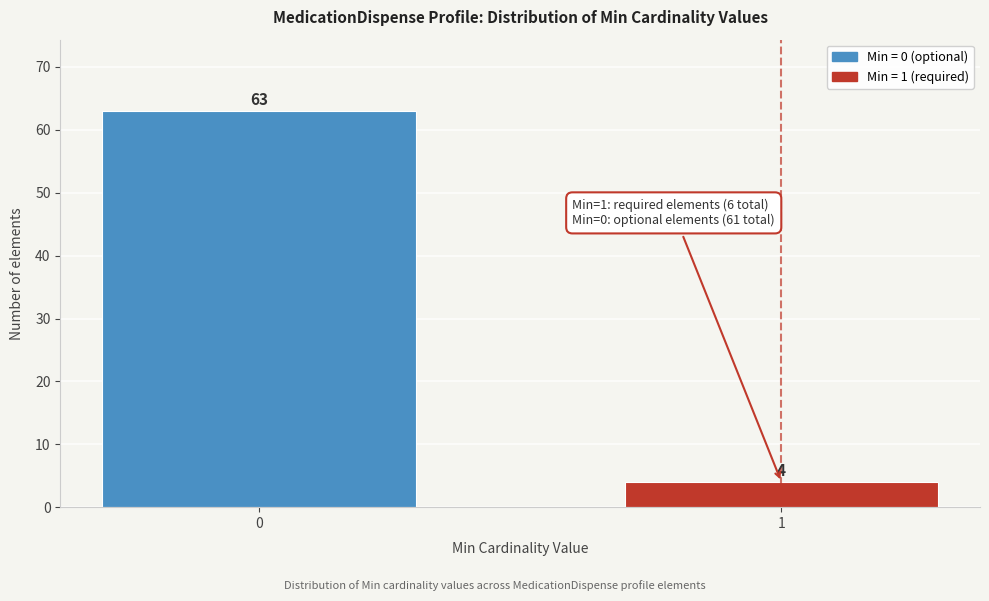

Reading left to right, transcribe all the data shown in this chart.

0=63	1=4